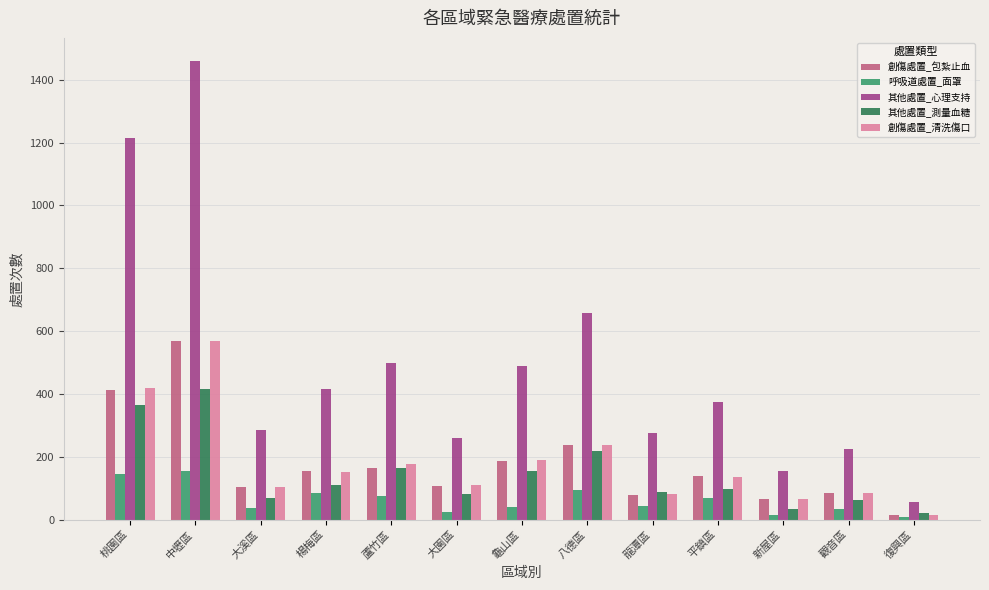

Which series changed the most between 八德區 and 復興區?

其他處置_心理支持